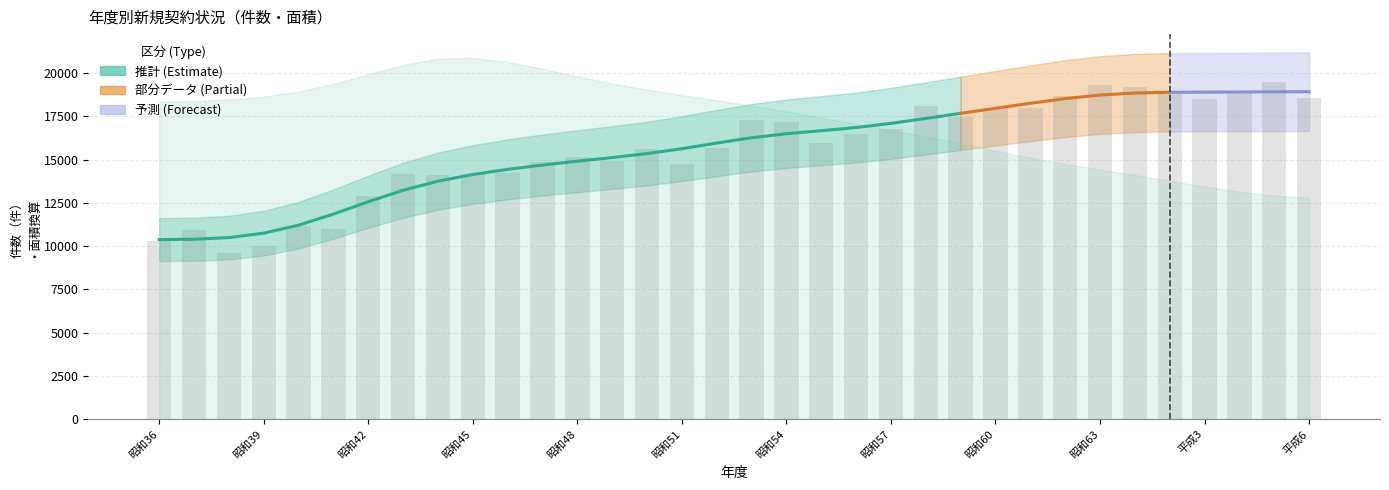

The value at 昭和45 is 14147. True or false?

True